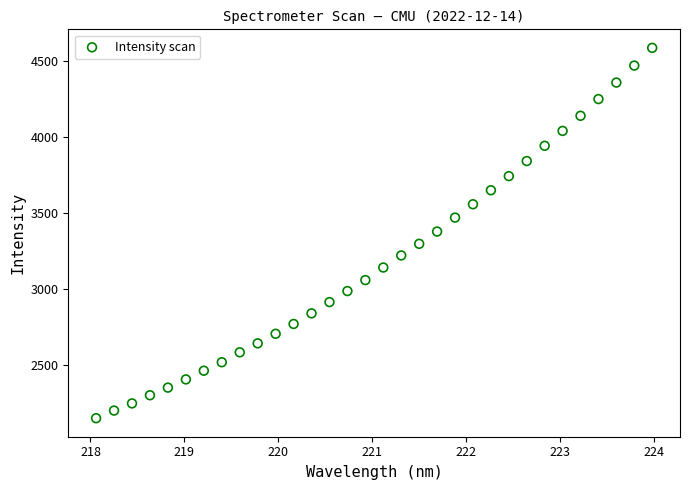

What is the range of Y values (max minus min)?

2430.8